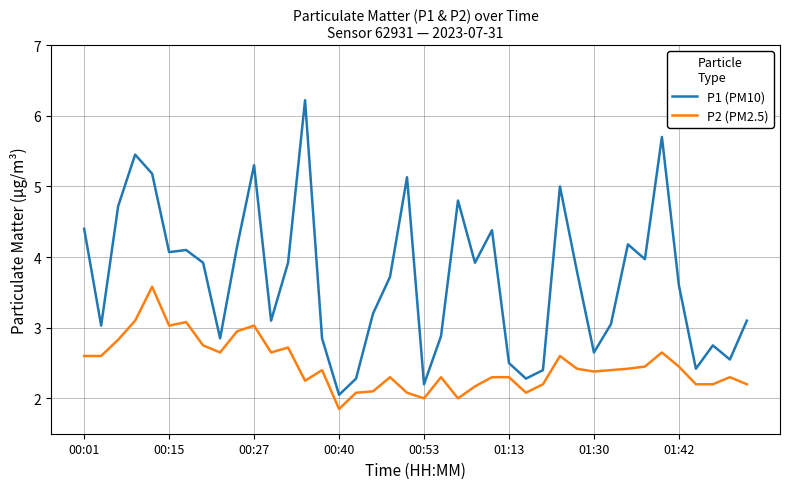

Which series has the widest spread of values?

P1 (PM10)